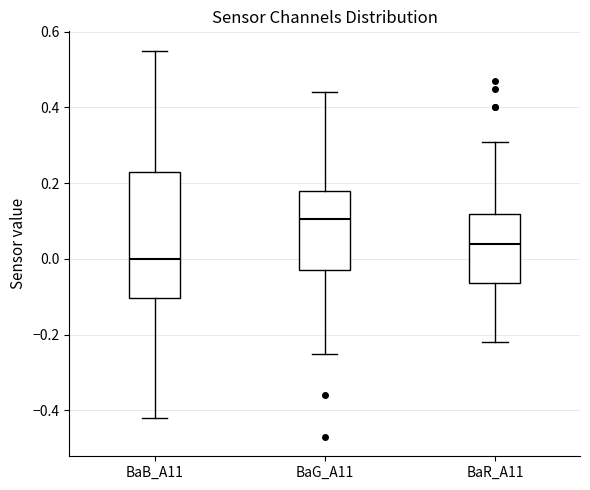

Reading left to right, transcribe this box plot: for each box, give where its median line is, the range the box spans, and where its two whiskers end, as read against the y-axis. The values are not printed on the chart, so give them approximately, as read against the axis.

BaB_A11: median 0.00, box -0.10 to 0.24, whiskers -0.42 to 0.56
BaG_A11: median 0.10, box -0.02 to 0.18, whiskers -0.24 to 0.44
BaR_A11: median 0.04, box -0.06 to 0.12, whiskers -0.22 to 0.32